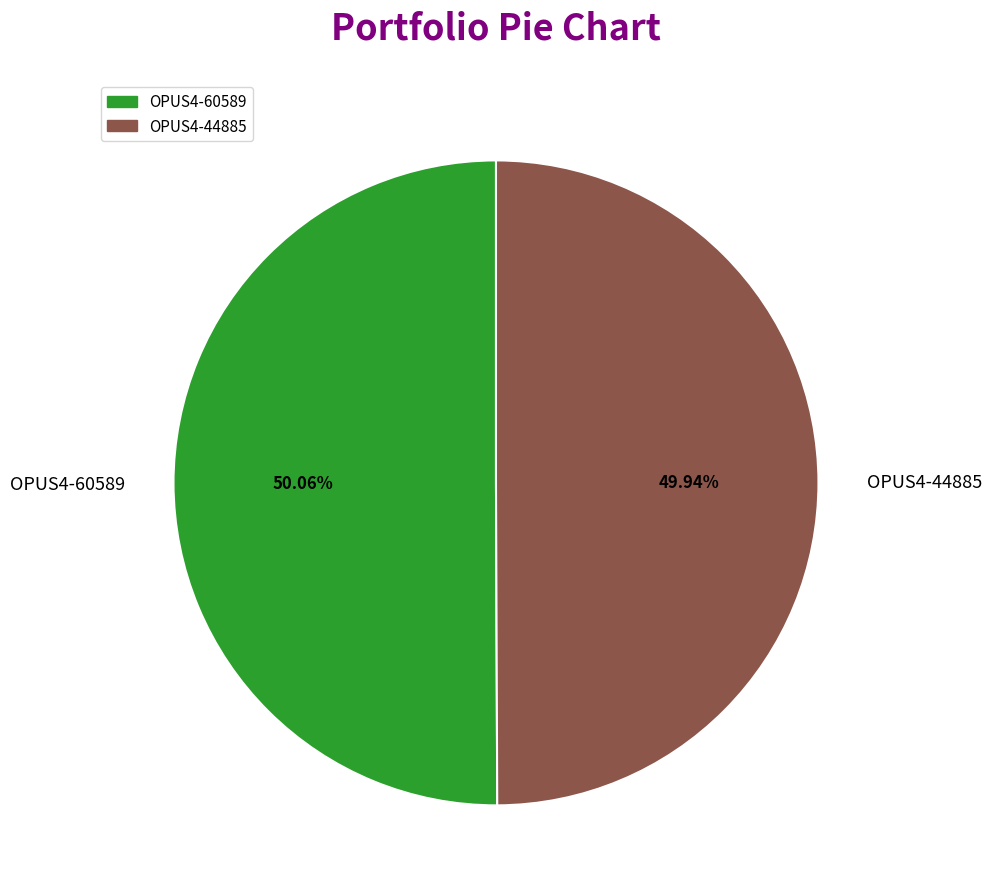

To the nearest percent, what is the average slice percentage?

50%